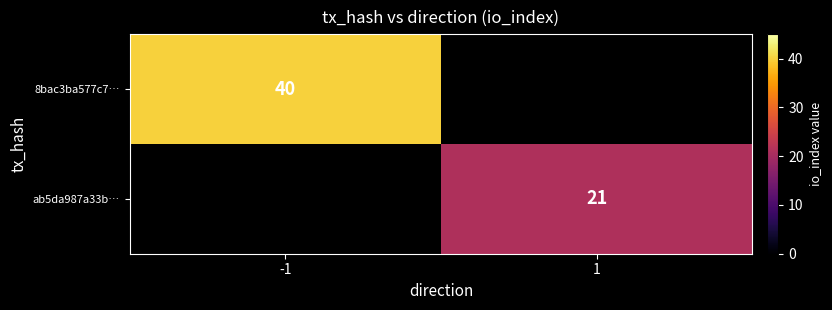

Is it true that 8bac3ba577c7… equals 40 at -1?

True